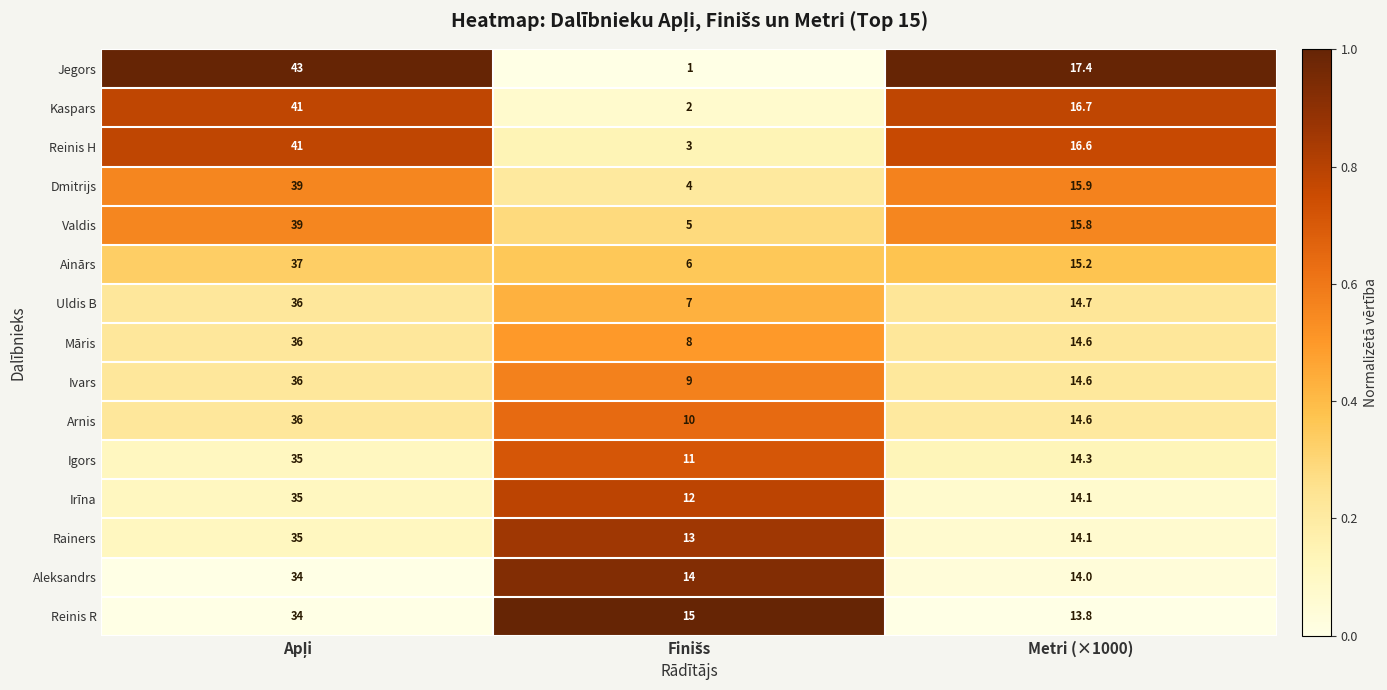

What is the spread (max minus min) of values at Metri (×1000)?

3.6